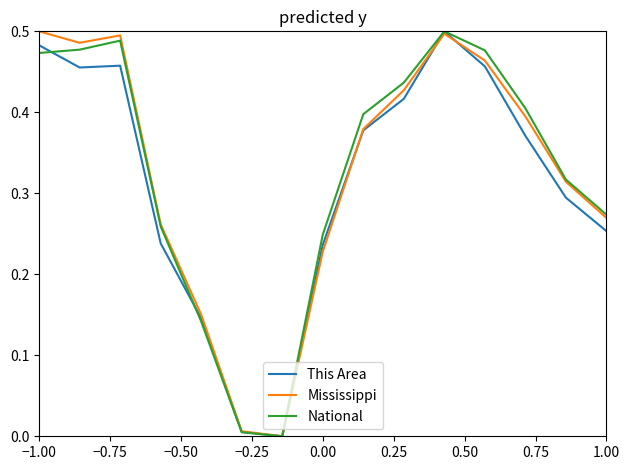

How many lines are shown in the chart?

3